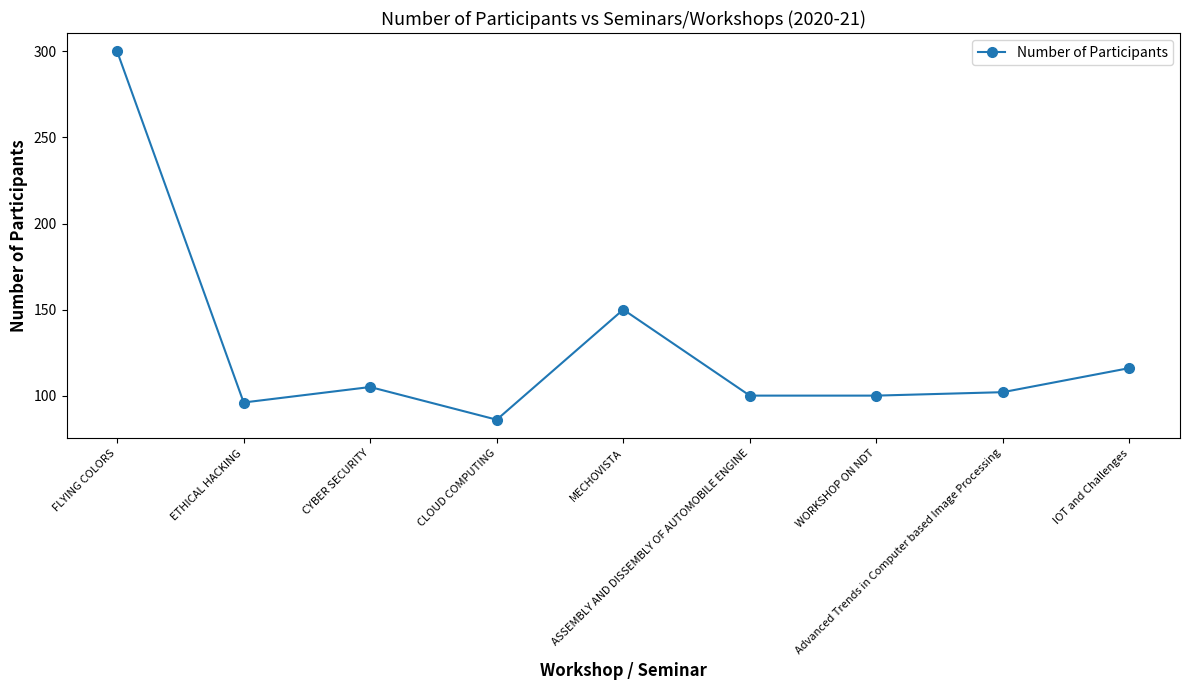

True or false: there are more than 1 points higher than both neighbors.

True